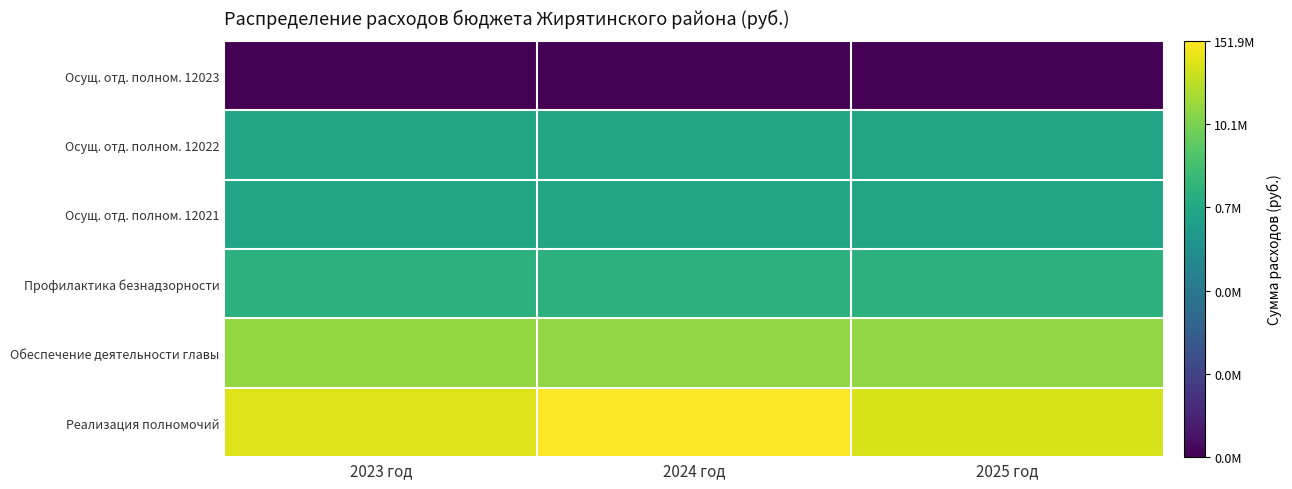

Reading left to right, extract all data points from this chart.

Реализация полномочий: 2023 год=18.1	2024 год=18.8	2025 год=18.0
Обеспечение деятельности главы: 2023 год=16.6	2024 год=16.6	2025 год=16.6
Профилактика безнадзорности: 2023 год=13.9	2024 год=13.9	2025 год=13.9
Осущ. отд. полном. 12021: 2023 год=13.2	2024 год=13.2	2025 год=13.2
Осущ. отд. полном. 12022: 2023 год=13.2	2024 год=13.2	2025 год=13.2
Осущ. отд. полном. 12023: 2023 год=5.3	2024 год=5.3	2025 год=5.3